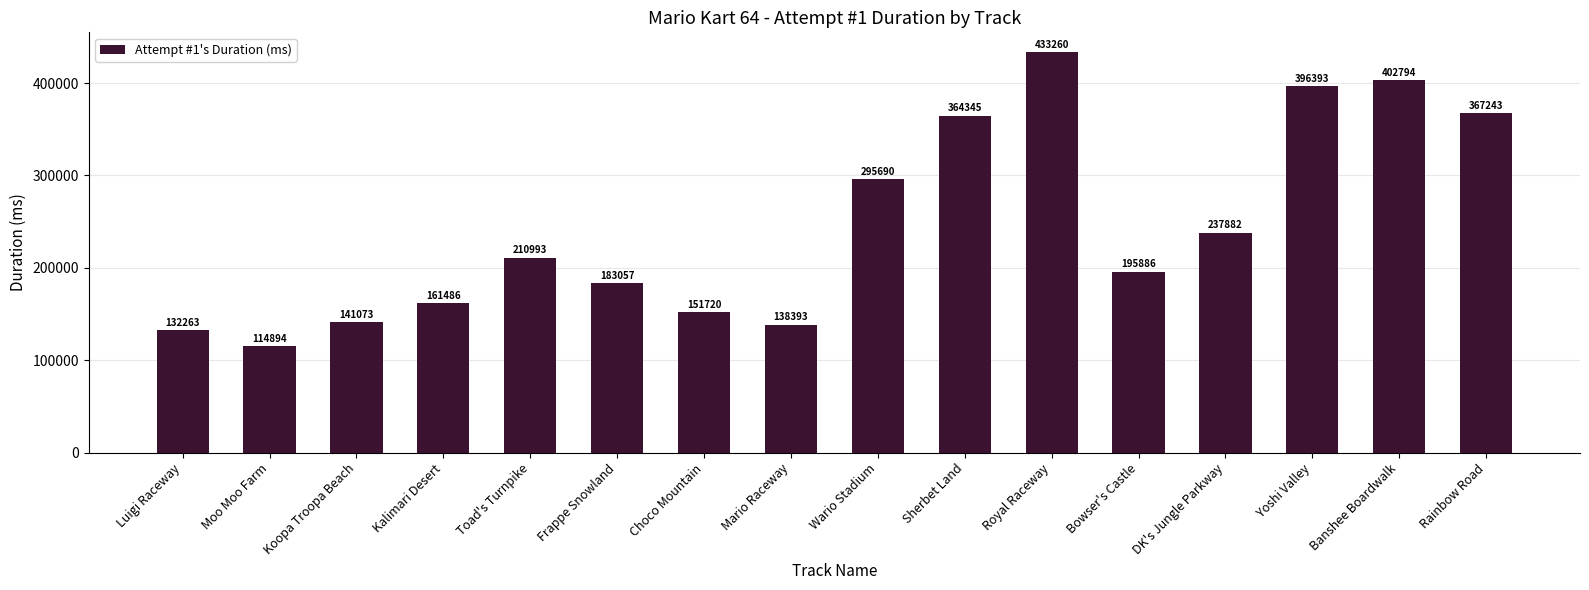

Approximately how many times larger is the value at Sherbet Land compared to Choco Mountain?

2.4